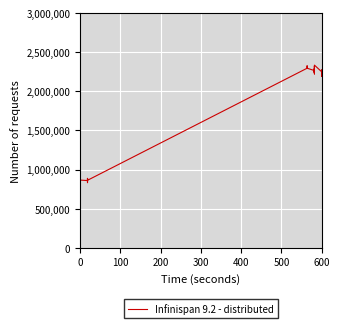

How many distinct data groups are displayed?

1